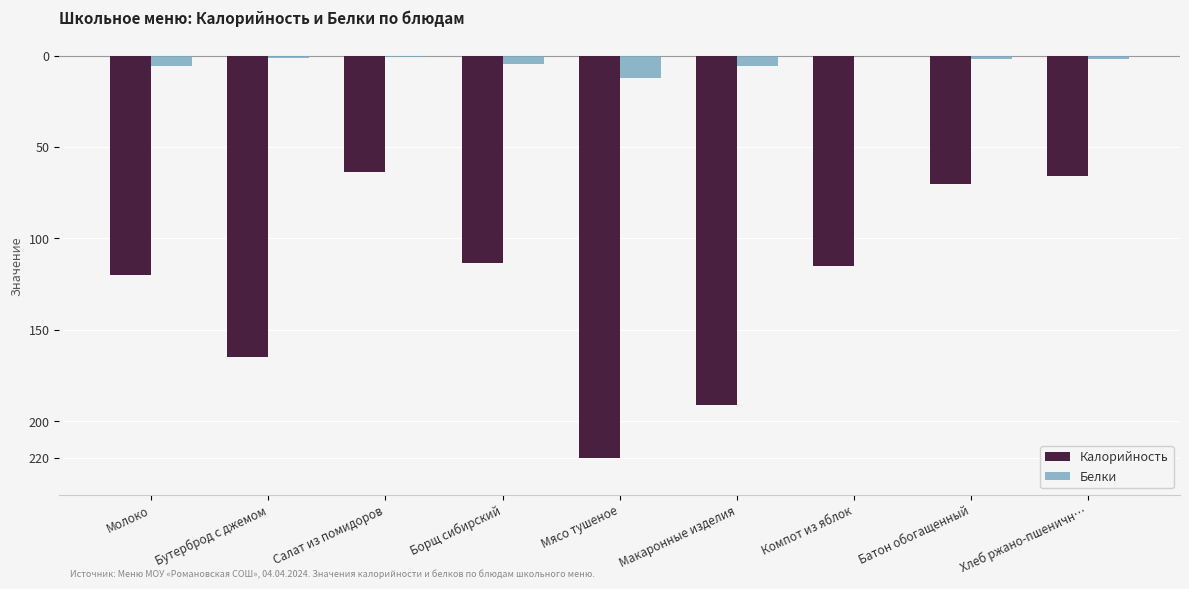

What position from the right is Макаронные изделия?

4